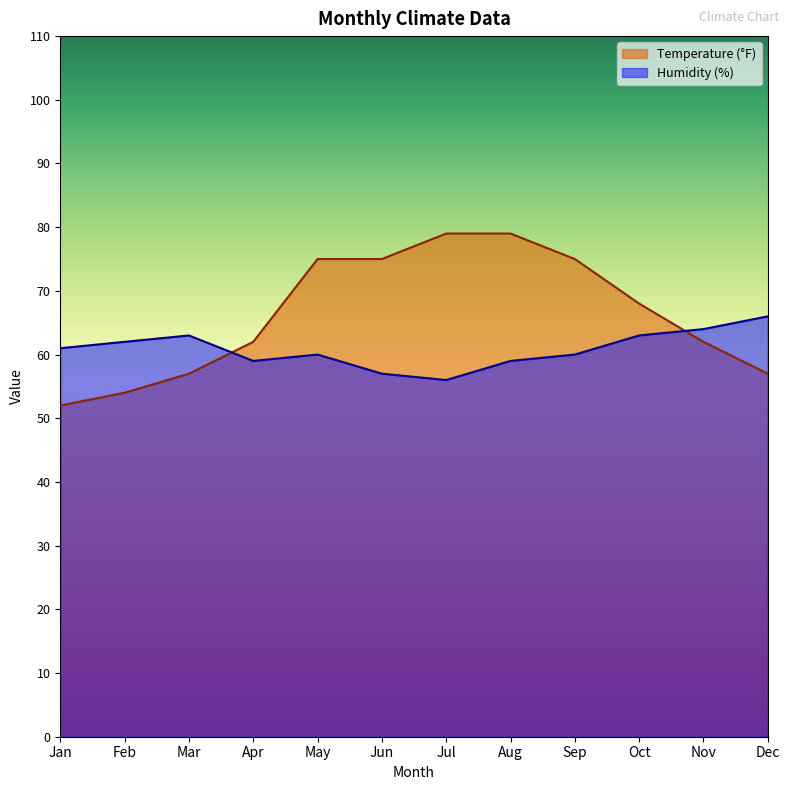

Is the value of Humidity (%) at Feb greater than the value of Temperature (°F) at Aug?

No